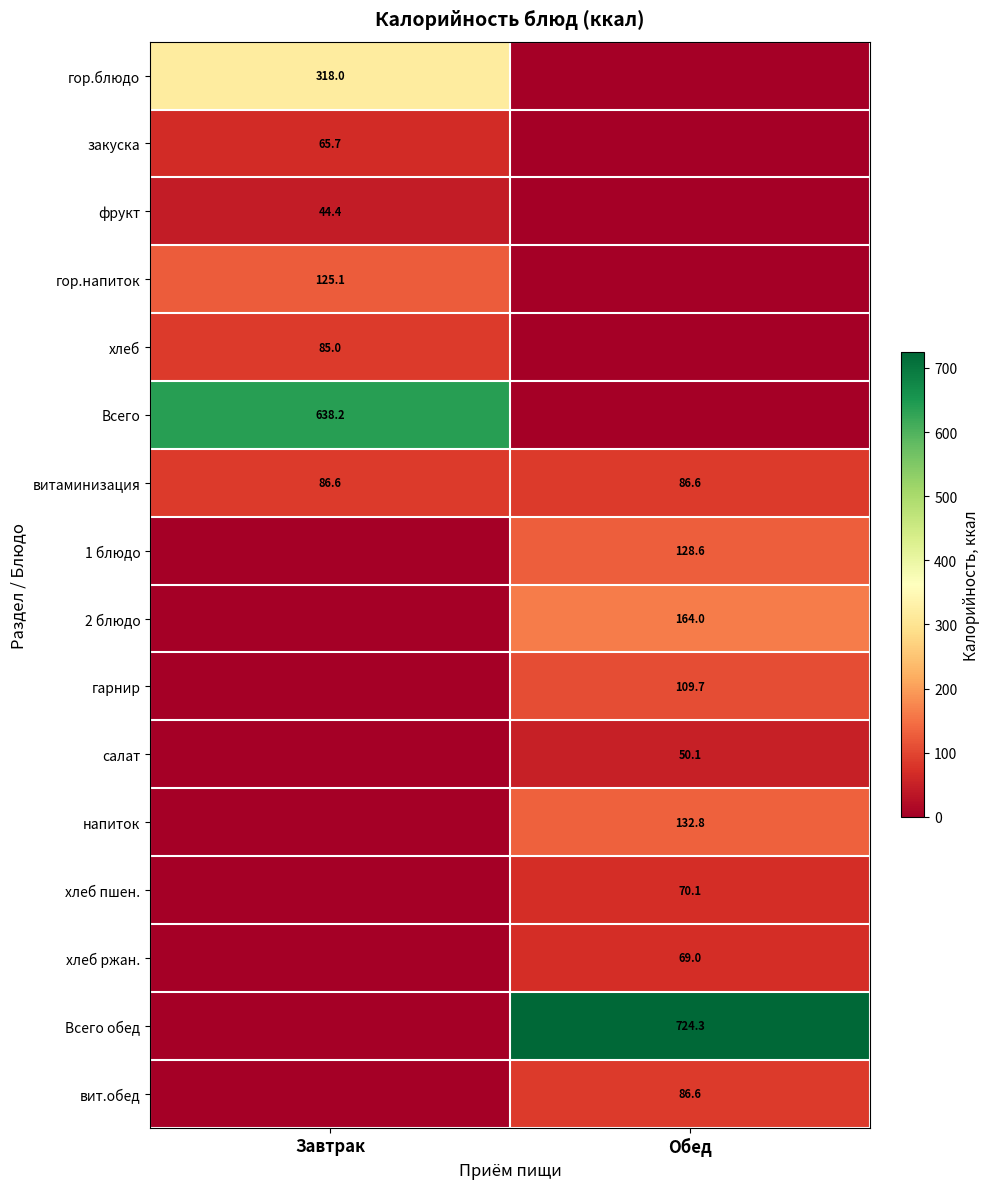

The хлеб series shows 112.9 at Завтрак. True or false?

False